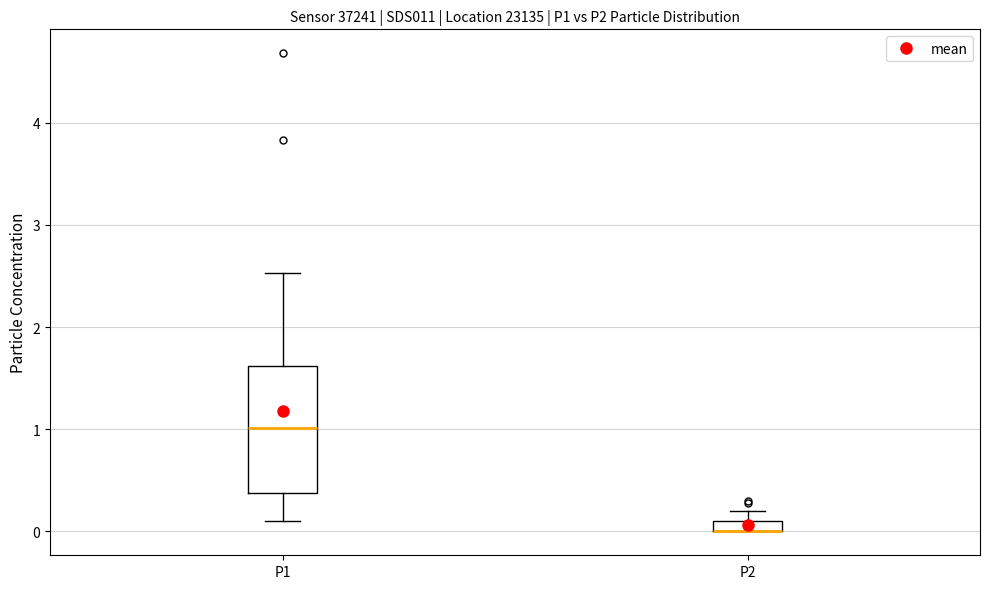

Where does the lower whisker of the box for P1 end on the y-axis? The values are not printed on the chart, so give them approximately, as read against the axis.

0.1